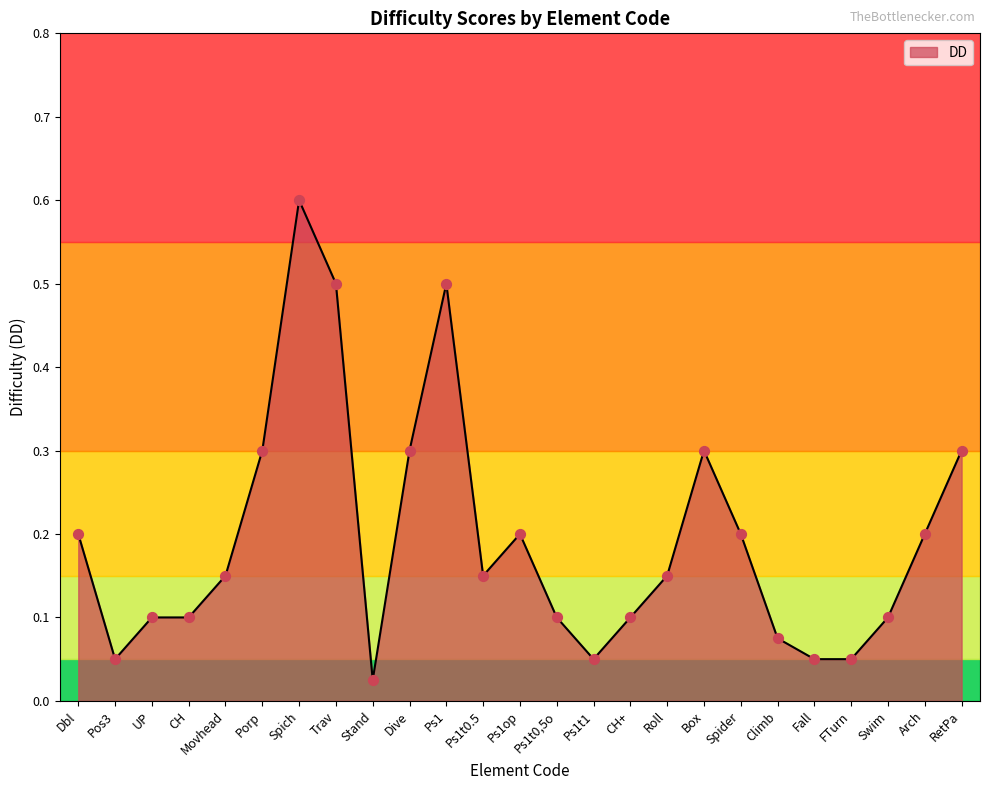

What is the change in value from Dbl to Swim?

-0.1